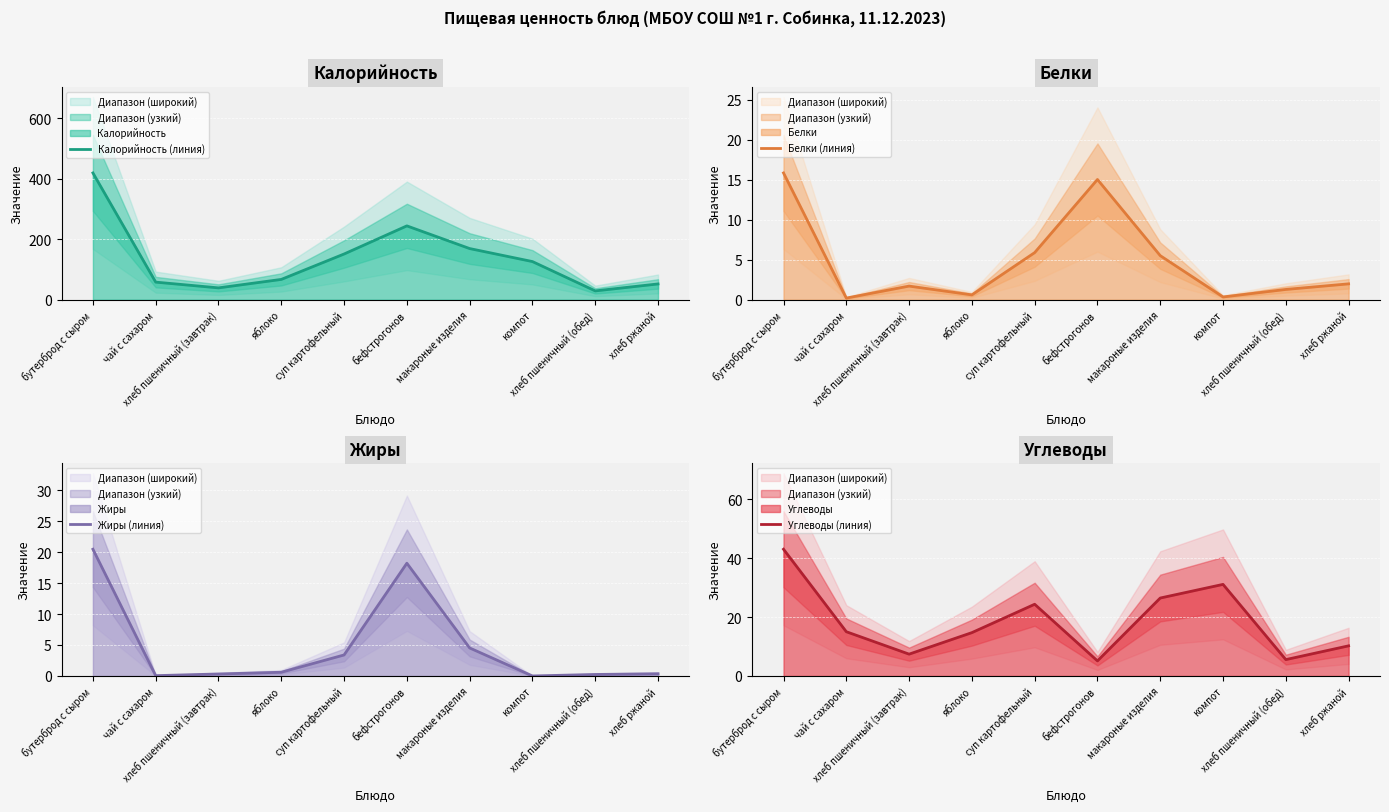

What is the maximum value for Калорийность (линия)?

419